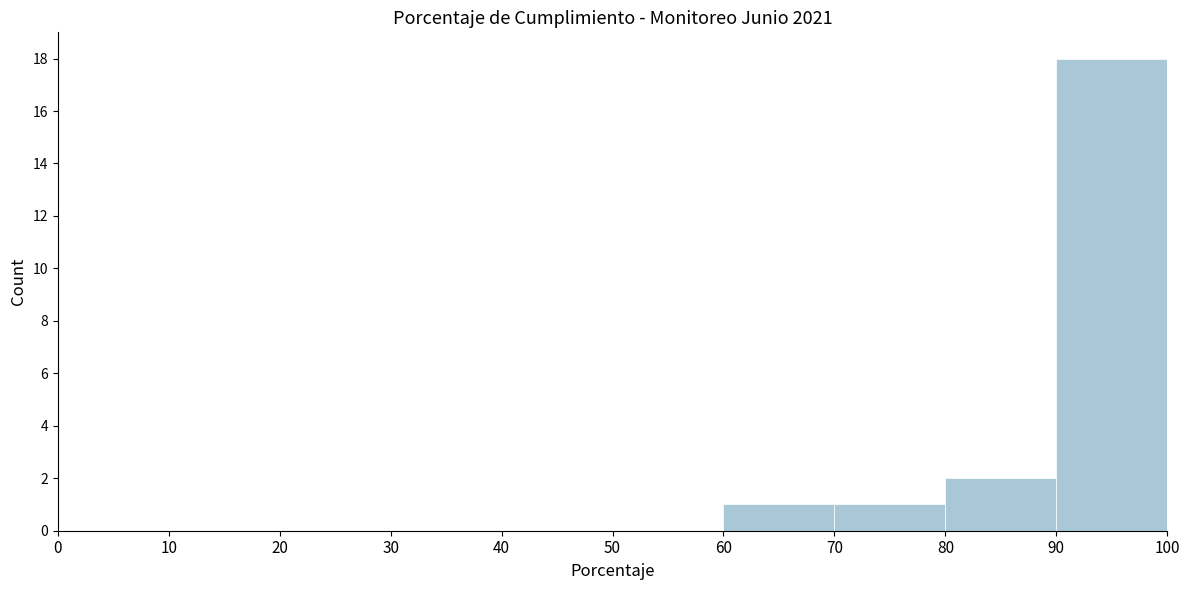

How tall is the bar that spans 70 to 80 on the x-axis? The values are not printed on the chart, so give them approximately, as read against the axis.

1